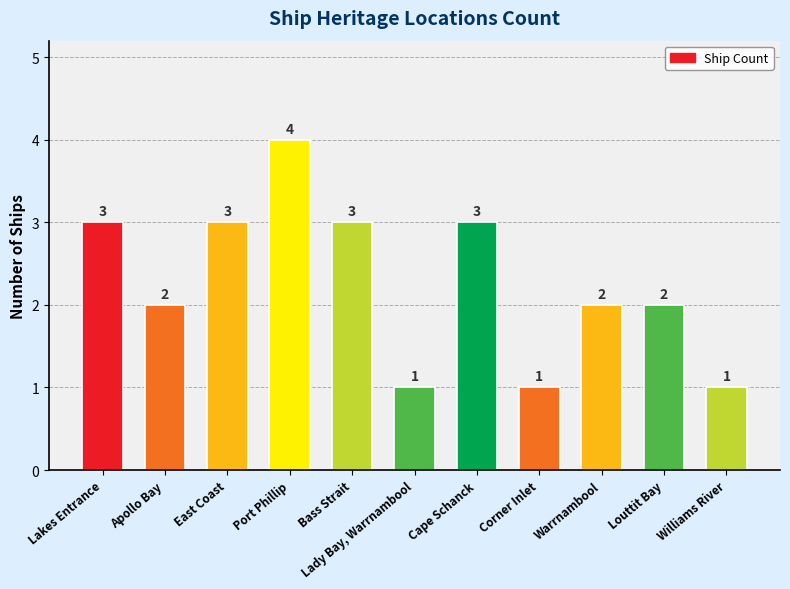

Reading left to right, transcribe all the data shown in this chart.

Lakes Entrance=3	Apollo Bay=2	East Coast=3	Port Phillip=4	Bass Strait=3	Lady Bay, Warrnambool=1	Cape Schanck=3	Corner Inlet=1	Warrnambool=2	Louttit Bay=2	Williams River=1